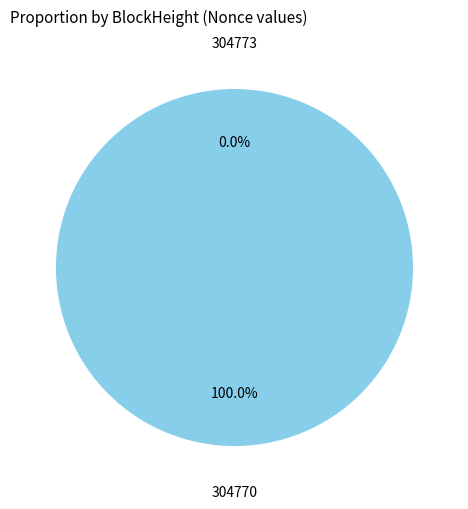

What is the largest slice in the pie chart?

304770